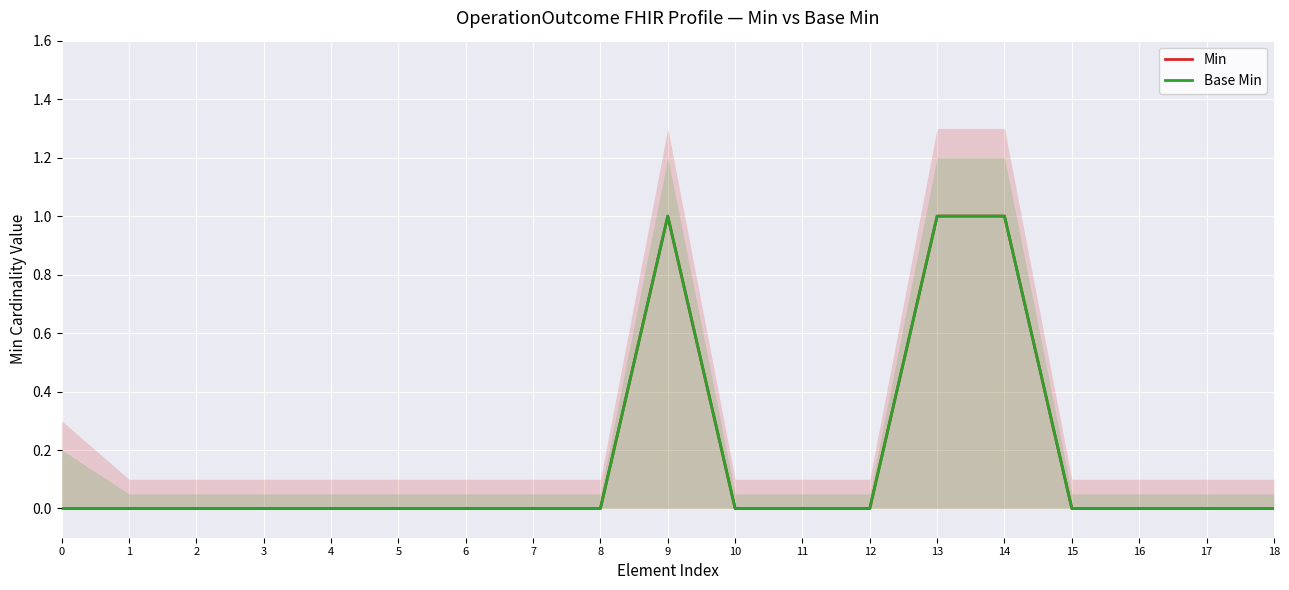

Count the number of categories in the chart.

19